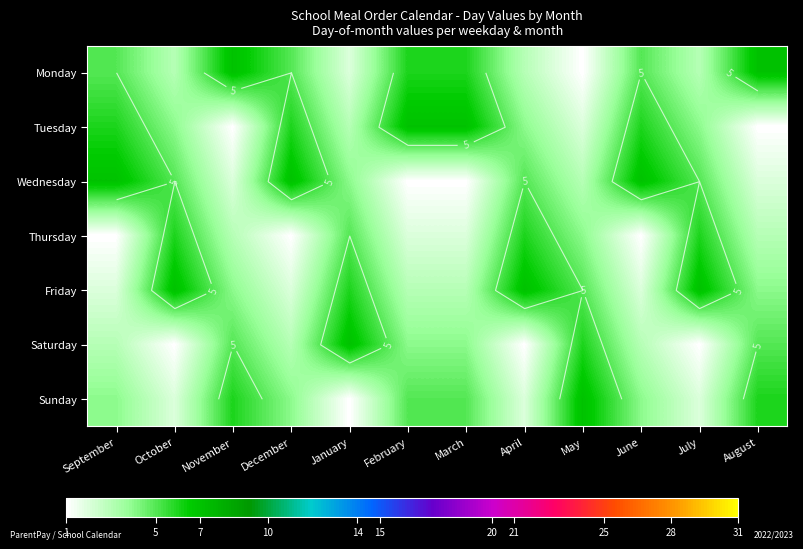

At which category is the sum across all series the highest?

September